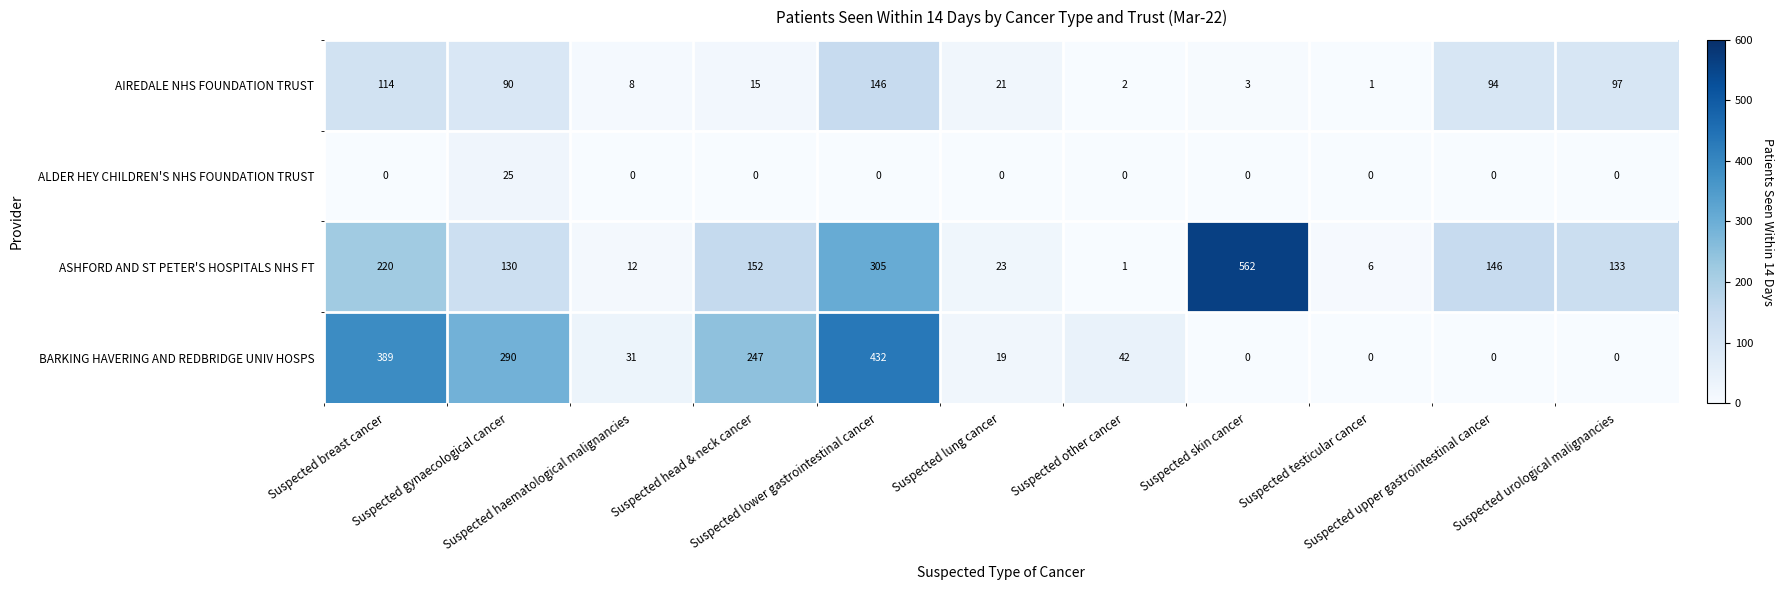

Which series has the largest total across all categories?

ASHFORD AND ST PETER'S HOSPITALS NHS FT